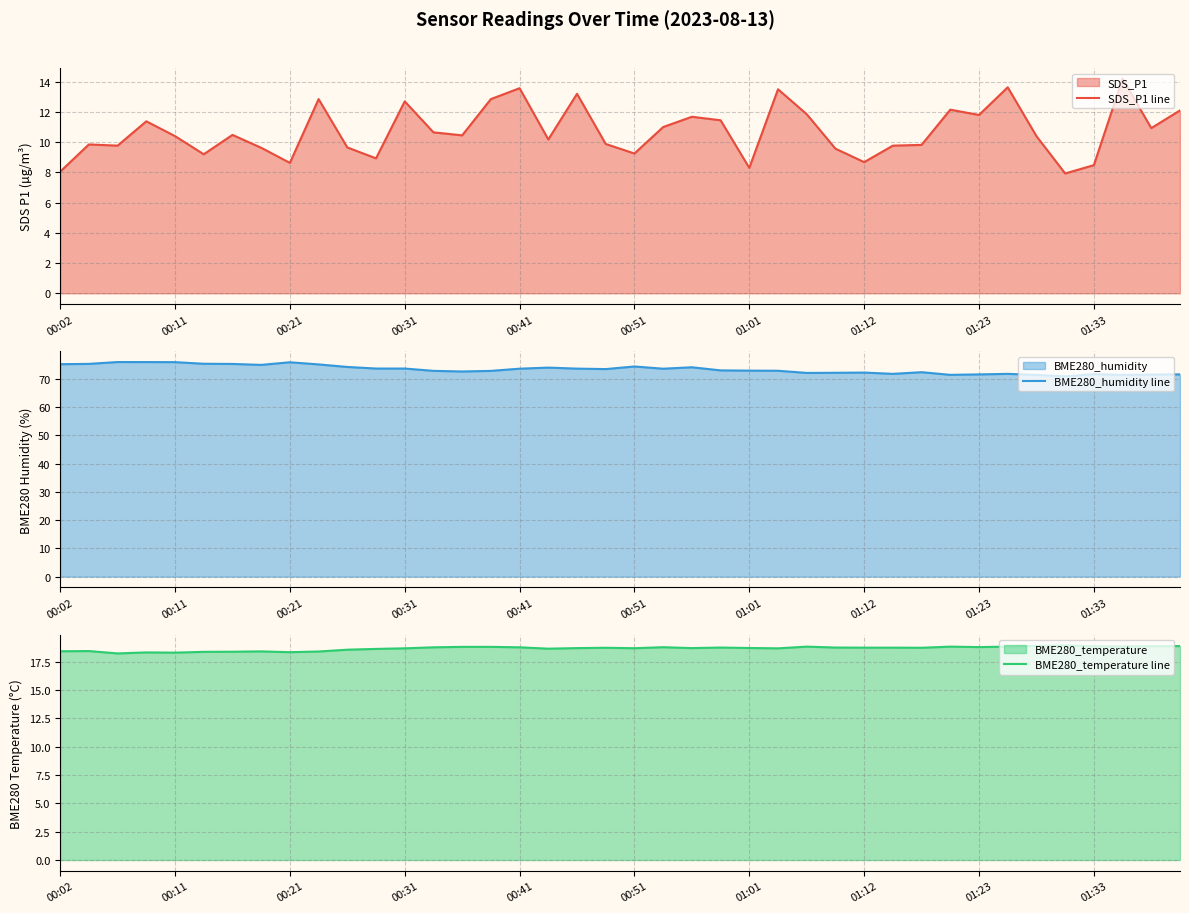

The SDS_P1 line series shows 13.9 at 01:33. True or false?

False